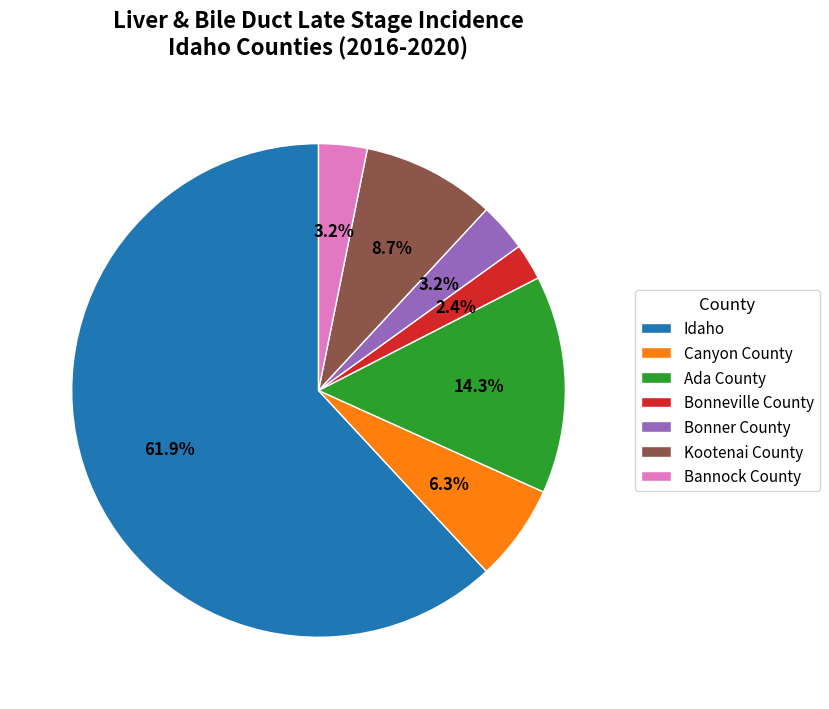

What is the ratio of the value at Bonneville County to the value at Canyon County?

0.4